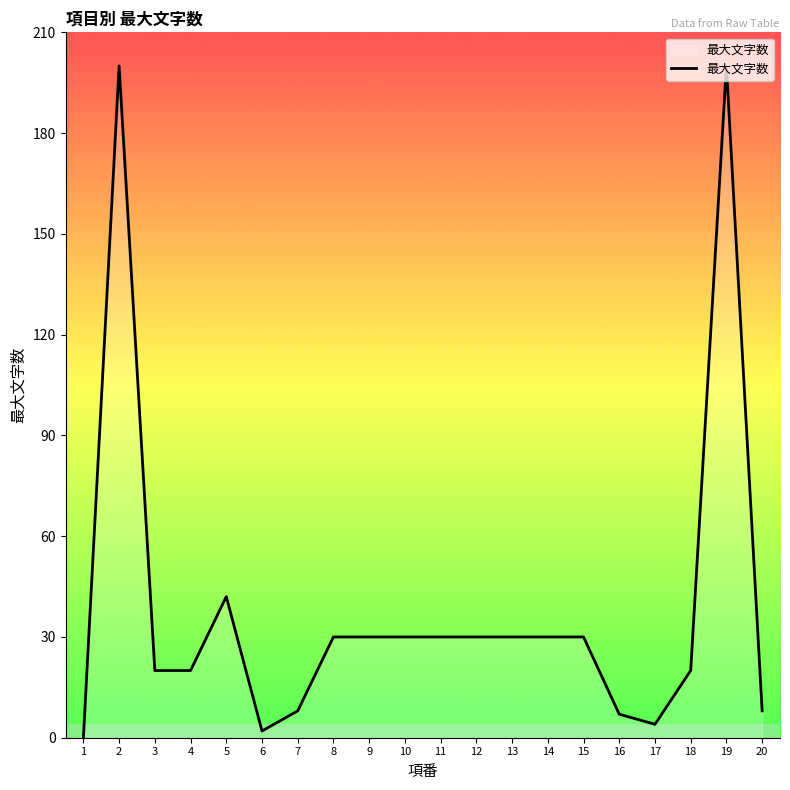

True or false: the data has more than 0 interior local peaks.

True